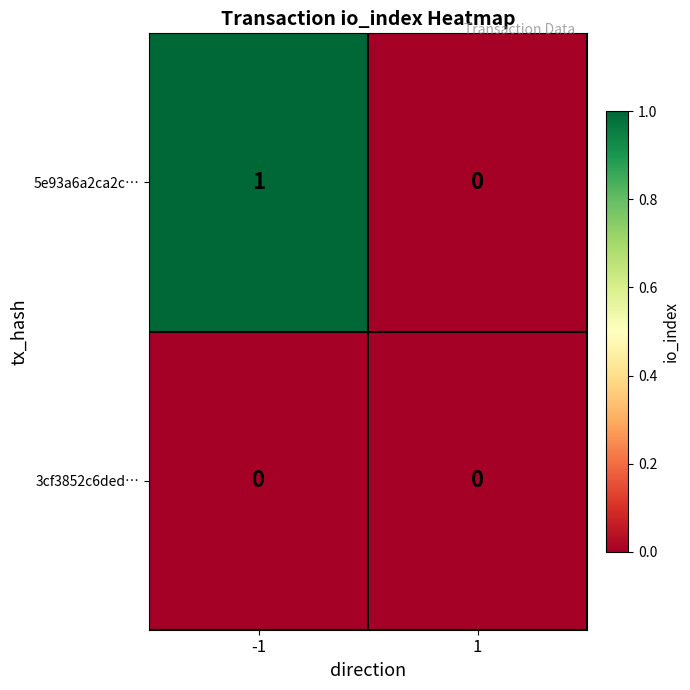

Rank the series by their average value, from lowest to highest.

3cf3852c6ded…, 5e93a6a2ca2c…